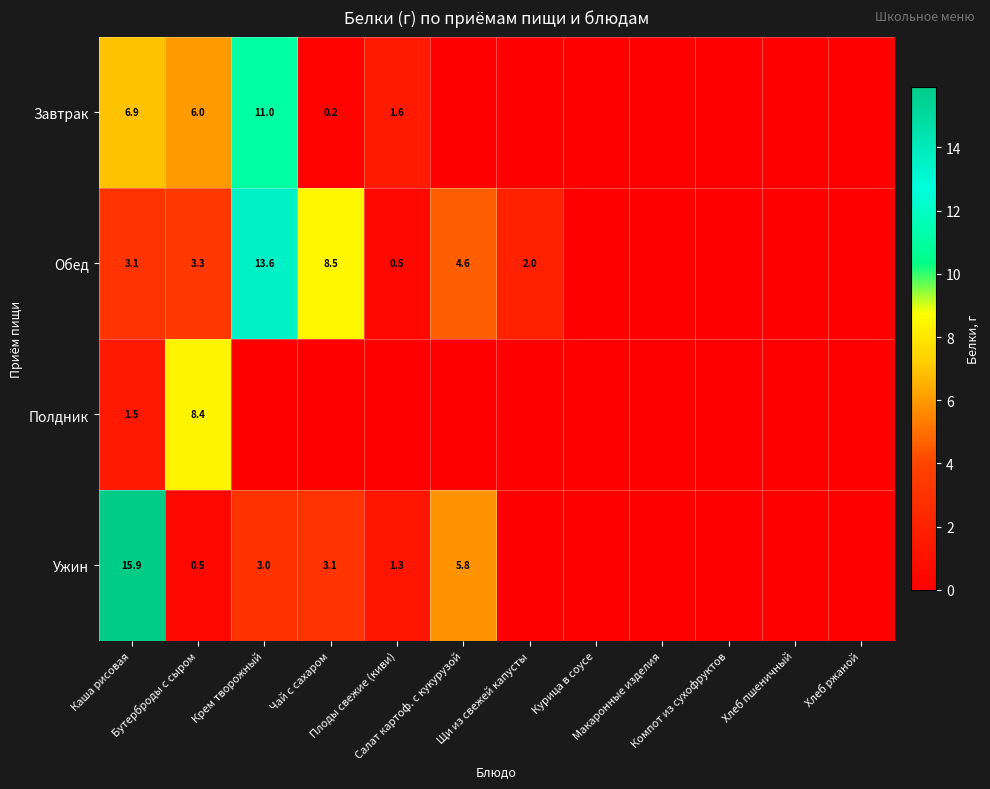

What is the sum of the Обед values at Плоды свежие (киви) and Хлеб ржаной?

0.5